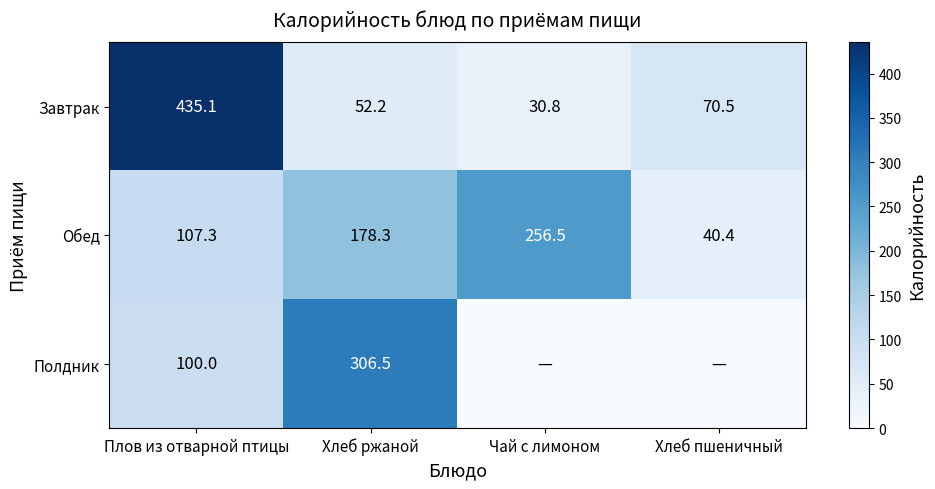

Rank the categories by Завтрак value from highest to lowest.

Плов из отварной птицы, Хлеб пшеничный, Хлеб ржаной, Чай с лимоном